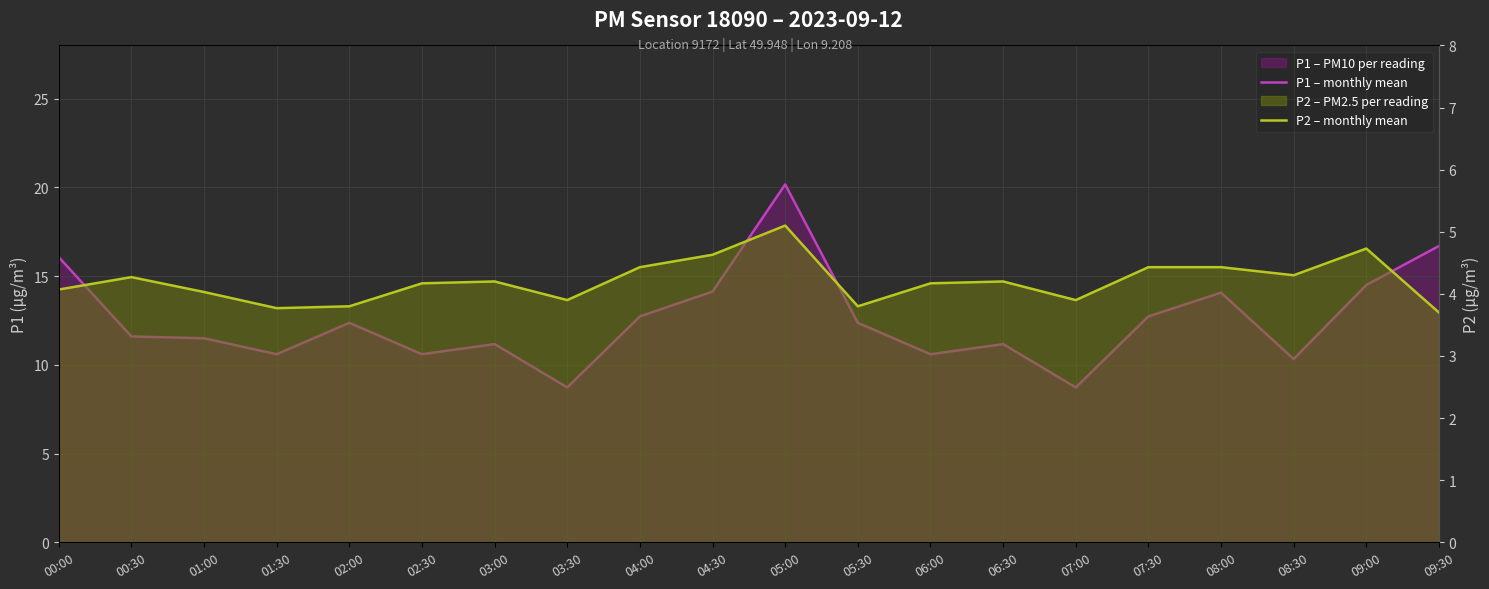

List the series in order of their overall mean, lowest first.

P2 – monthly mean, P1 – monthly mean